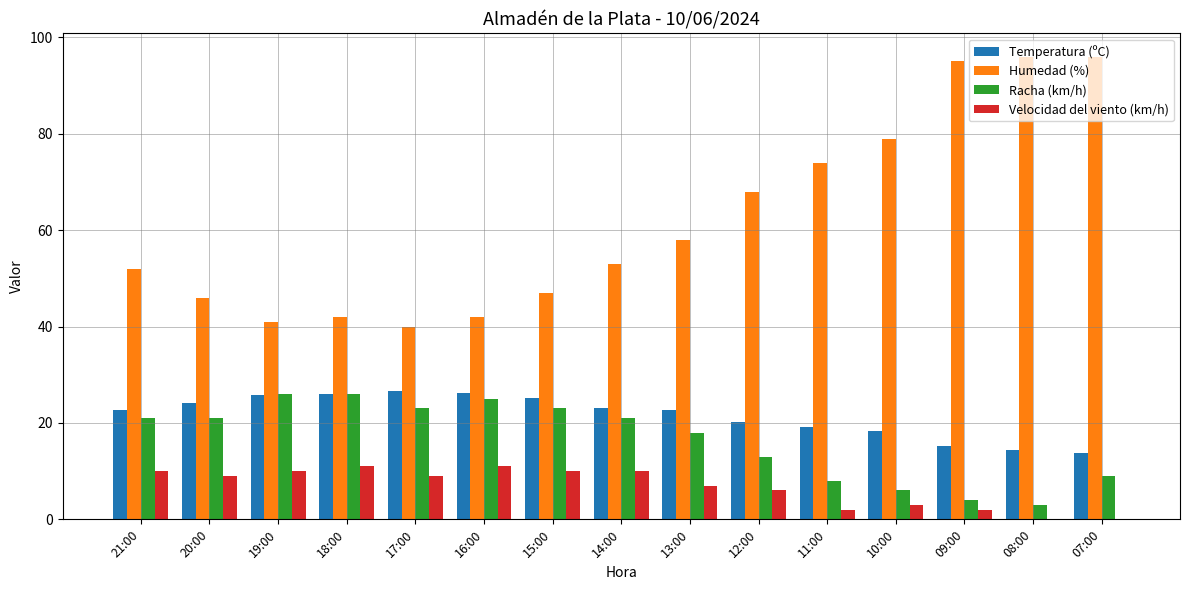

What is the sum of all Humedad (%) values?

929.0